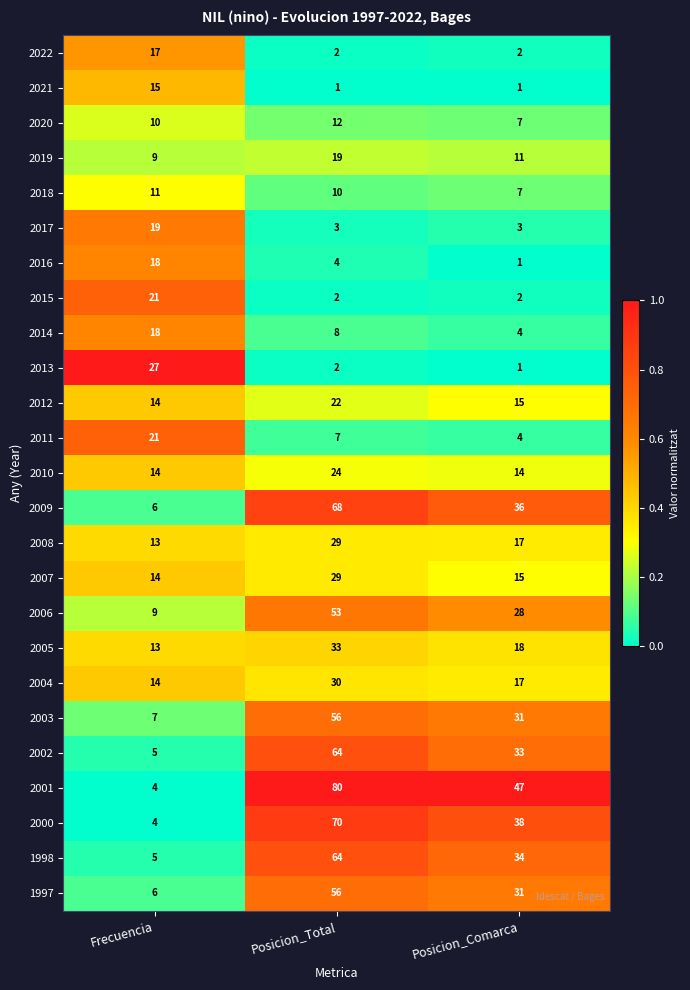

What is the difference between the highest and lowest values at Posicion_Comarca?

46